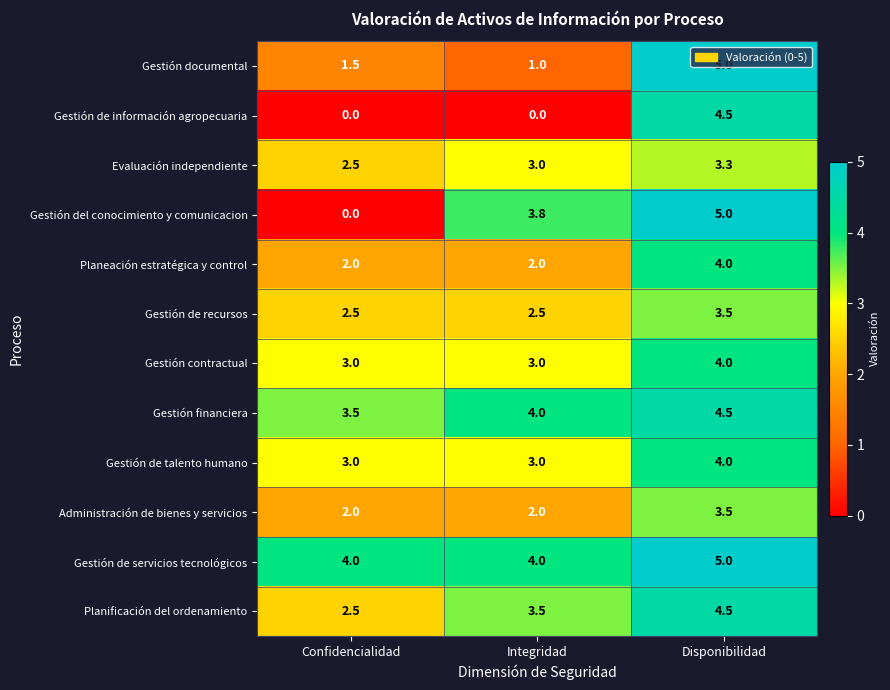

Which series has the widest spread of values?

Gestión del conocimiento y comunicacion